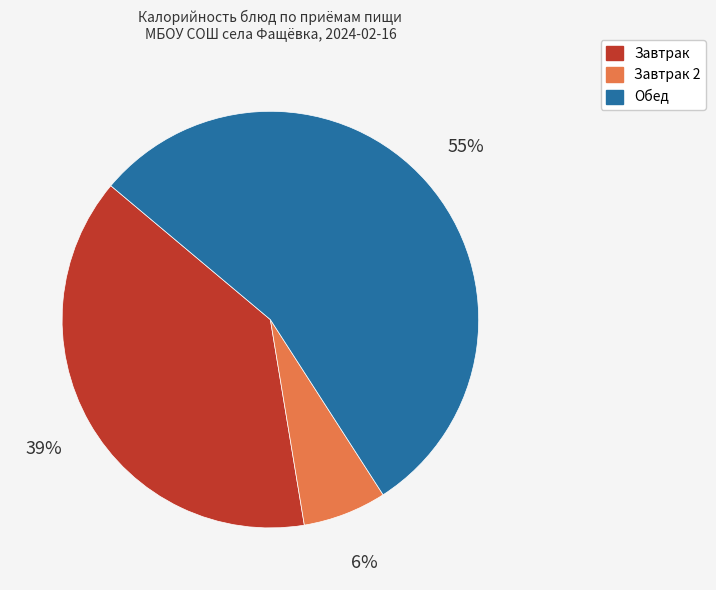

To the nearest percent, what is the average slice percentage?

33%